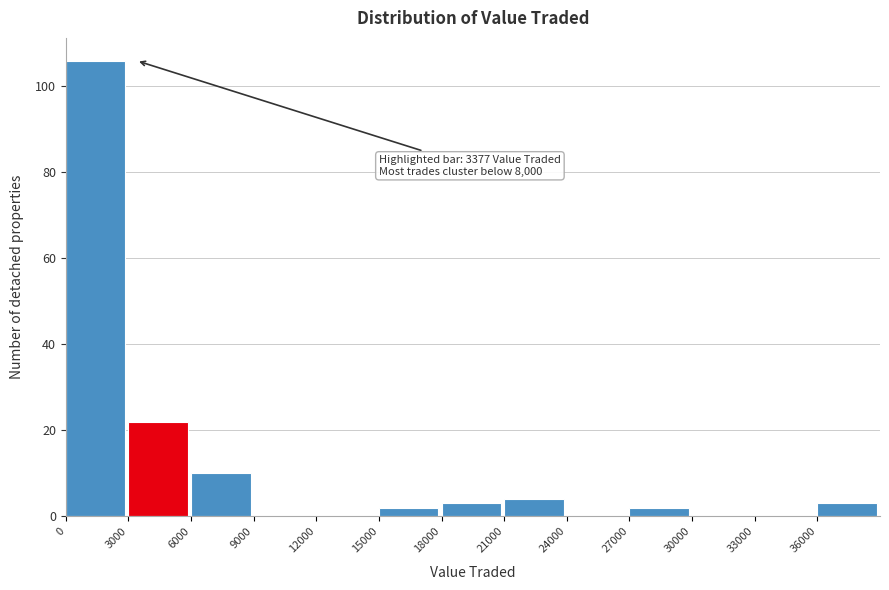

Which range on the x-axis has the tallest bar?

0 to 3000